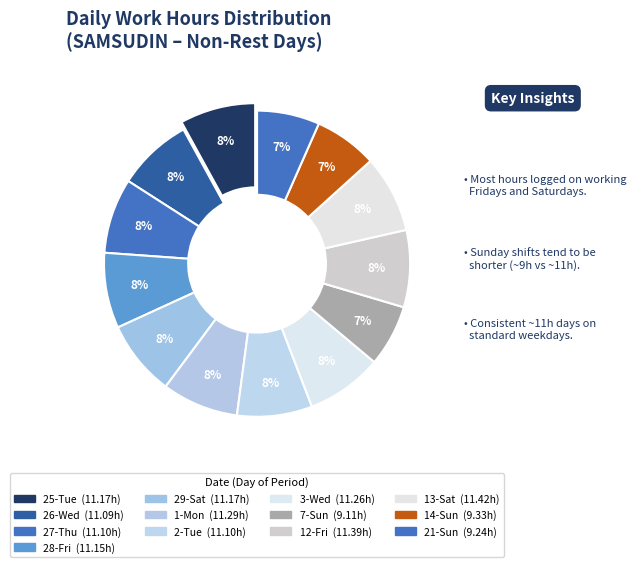

To the nearest percent, what percentage of the pie is 14-Sun?

7%